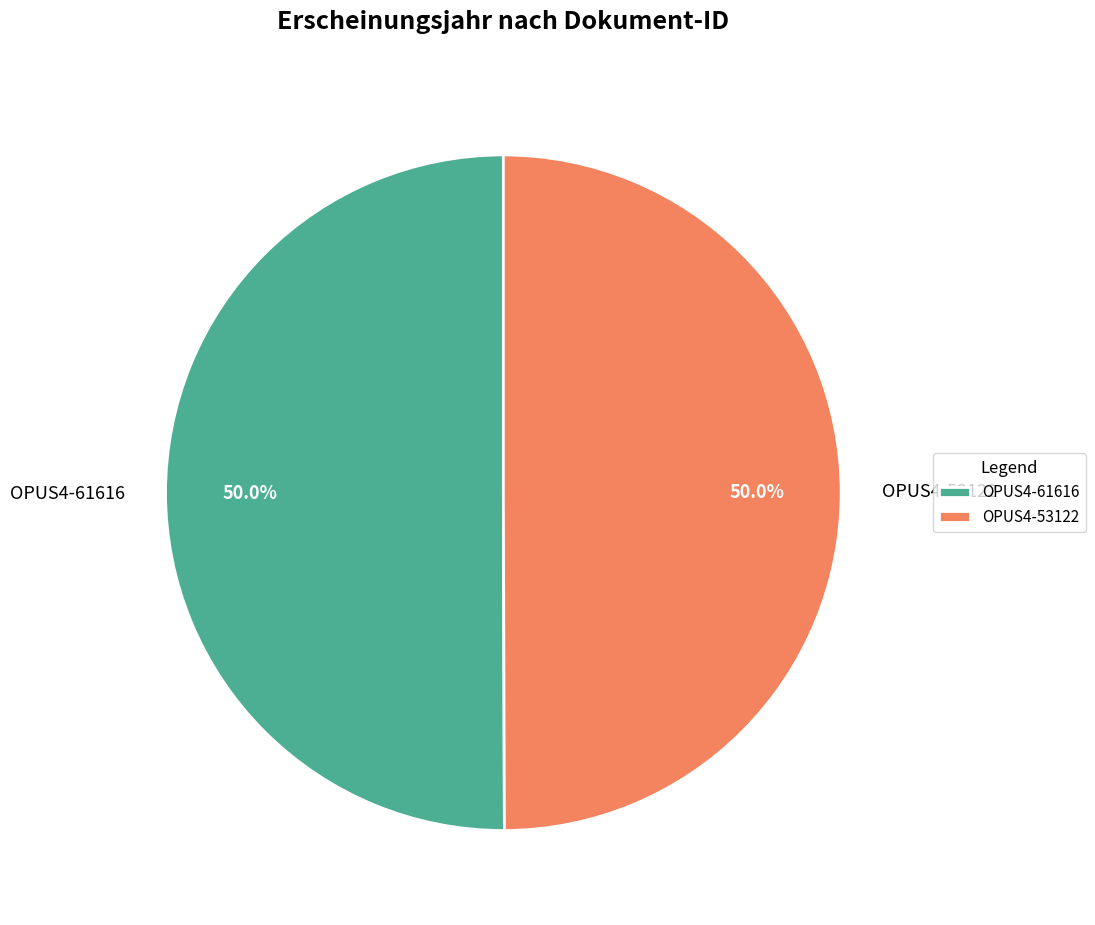

What is the ratio of the value at OPUS4-53122 to the value at OPUS4-61616?

1.0